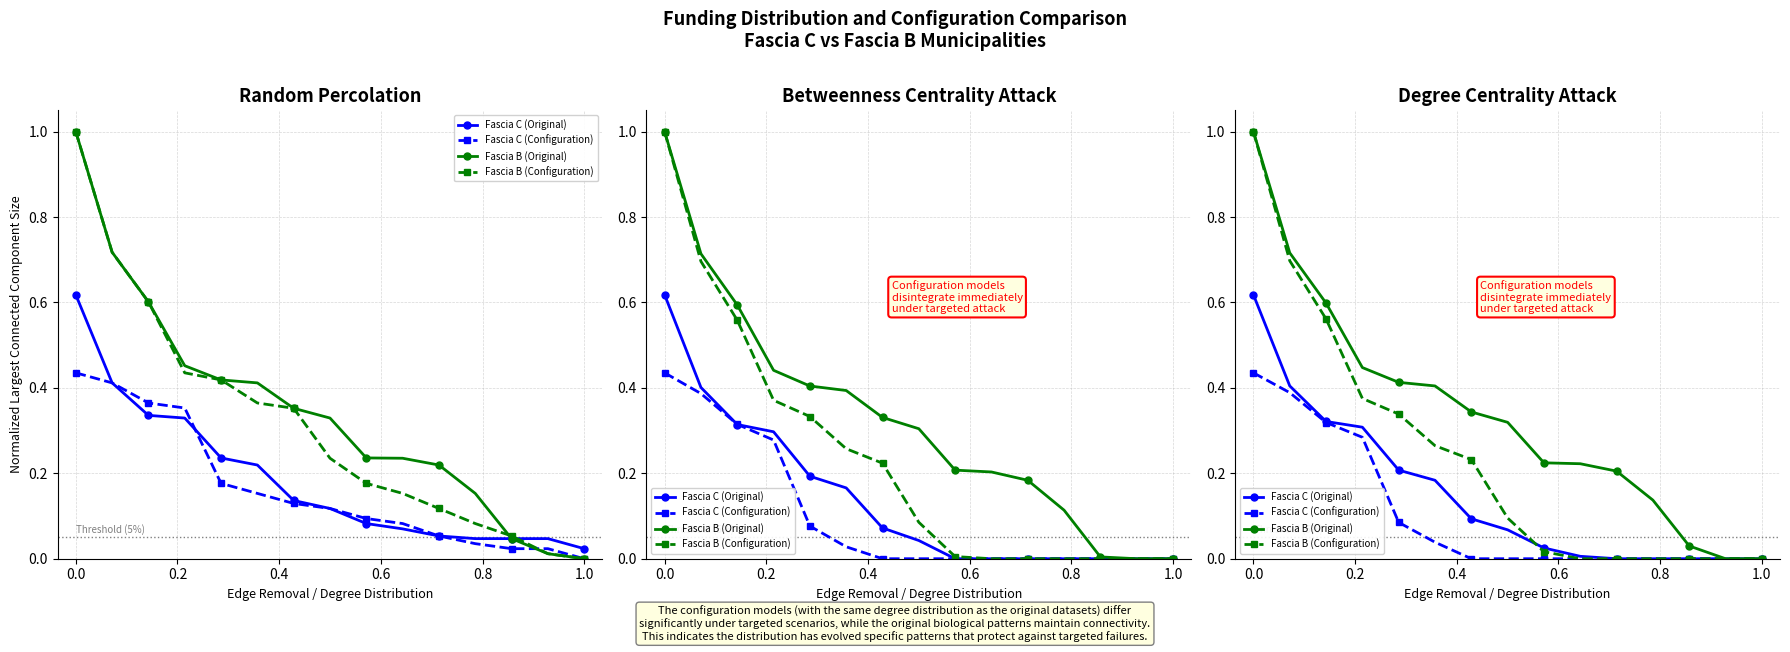

Which has a higher value, 10 or 12?

10